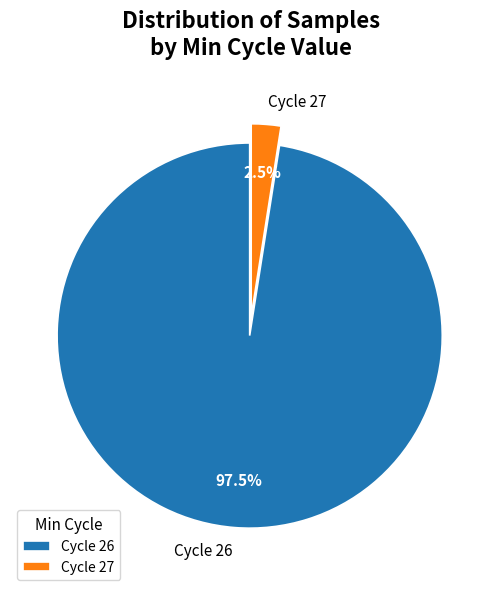

Rank the categories by value from highest to lowest.

Cycle 26, Cycle 27